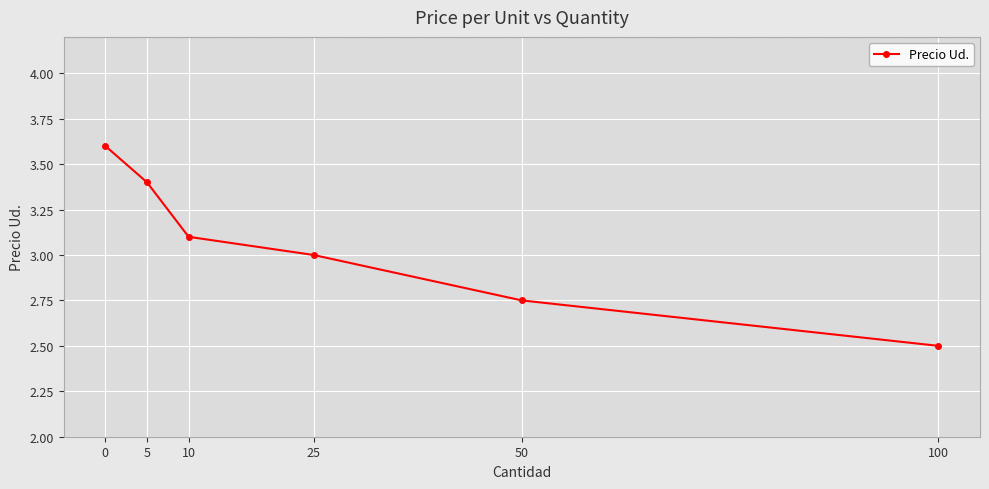

Approximately how many times larger is the value at 25 compared to 5?

0.9